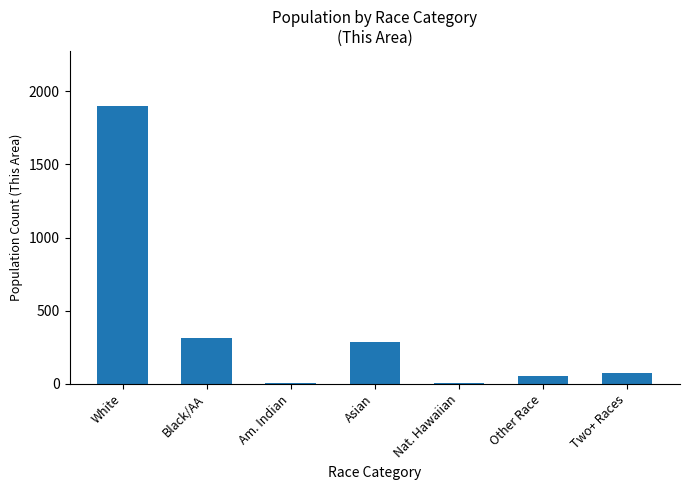

What is the maximum value shown in the chart?

1896